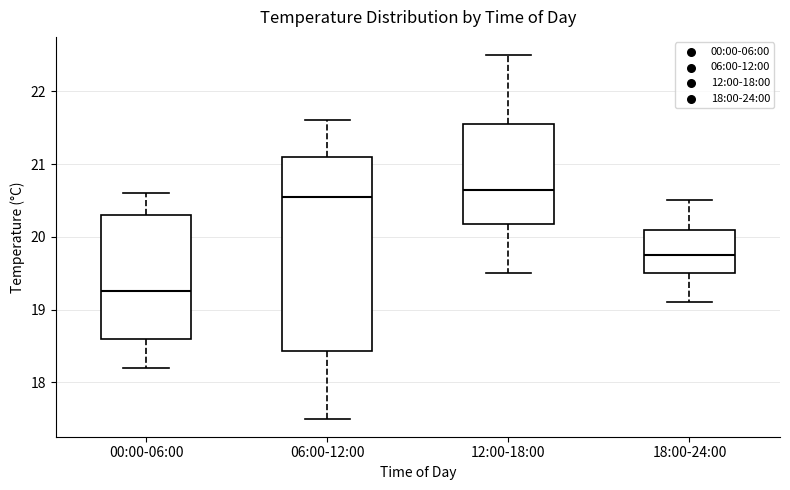

Where does the upper whisker of the box for 00:00-06:00 end on the y-axis? The values are not printed on the chart, so give them approximately, as read against the axis.

20.6